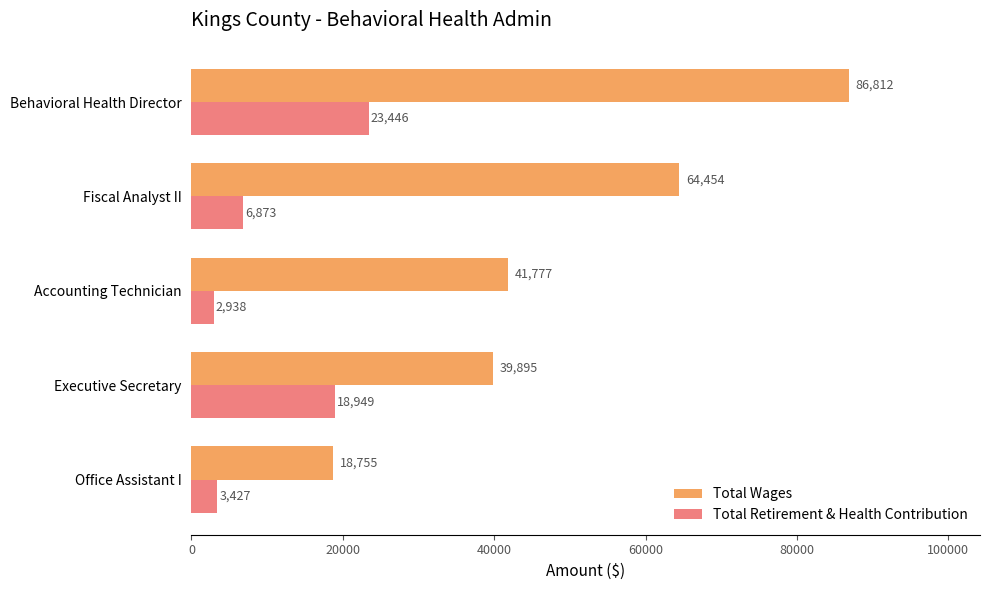

What is the difference between the Total Wages values at Office Assistant I and Fiscal Analyst II?

45699